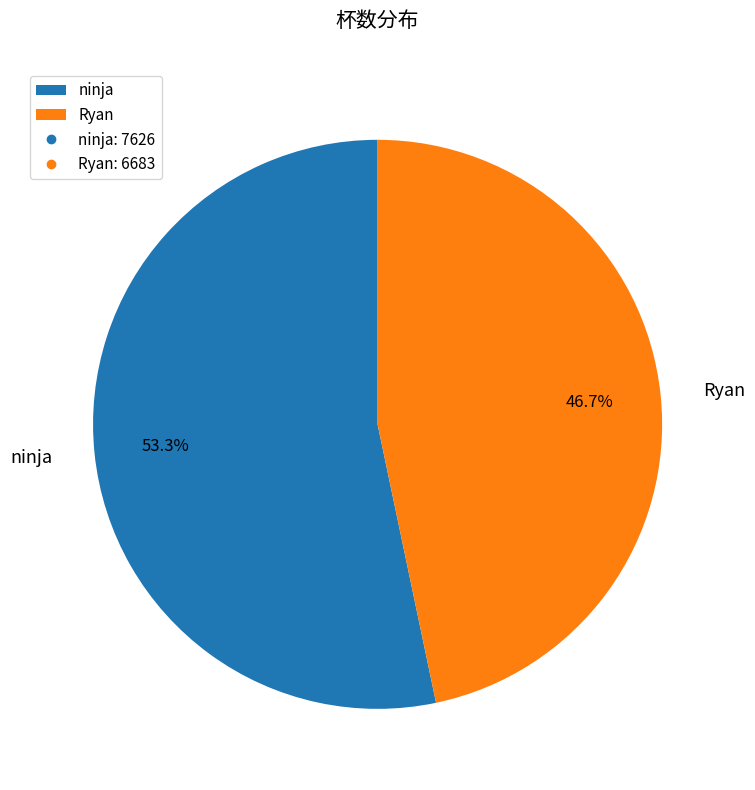

Between ninja and Ryan, which is larger?

ninja